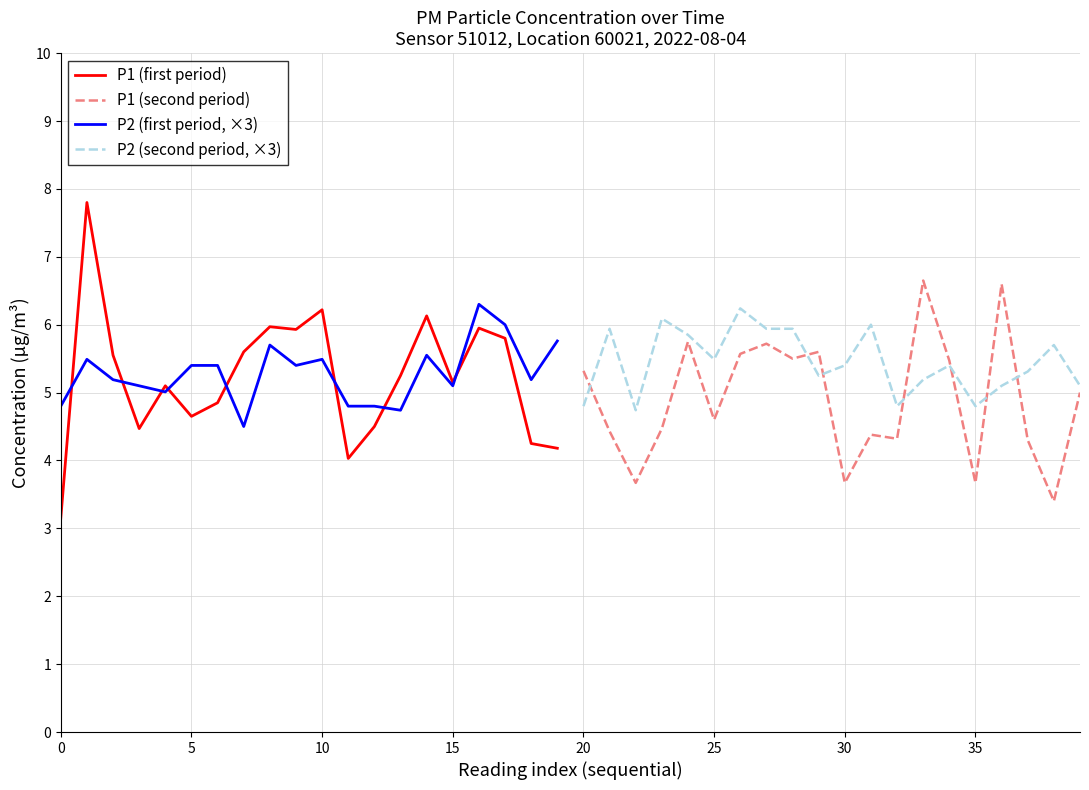

What is the maximum value for P1 (first period)?

7.8